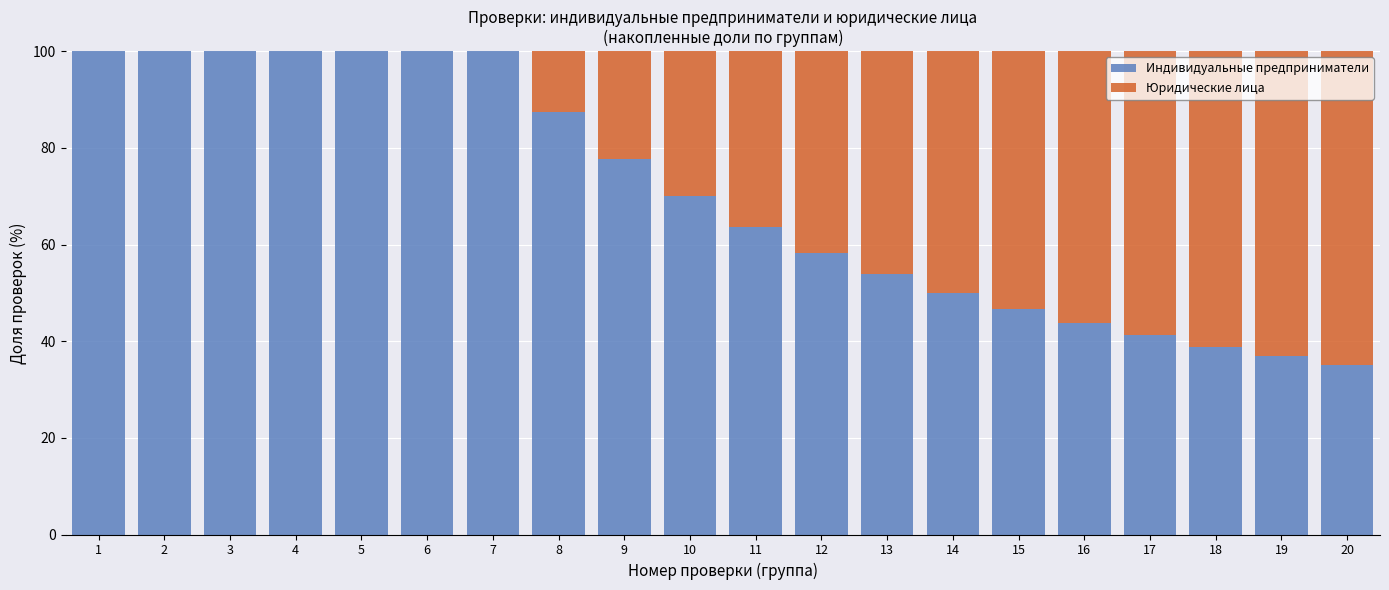

What is the sum of the Индивидуальные предприниматели values at 2 and 5?

200.0